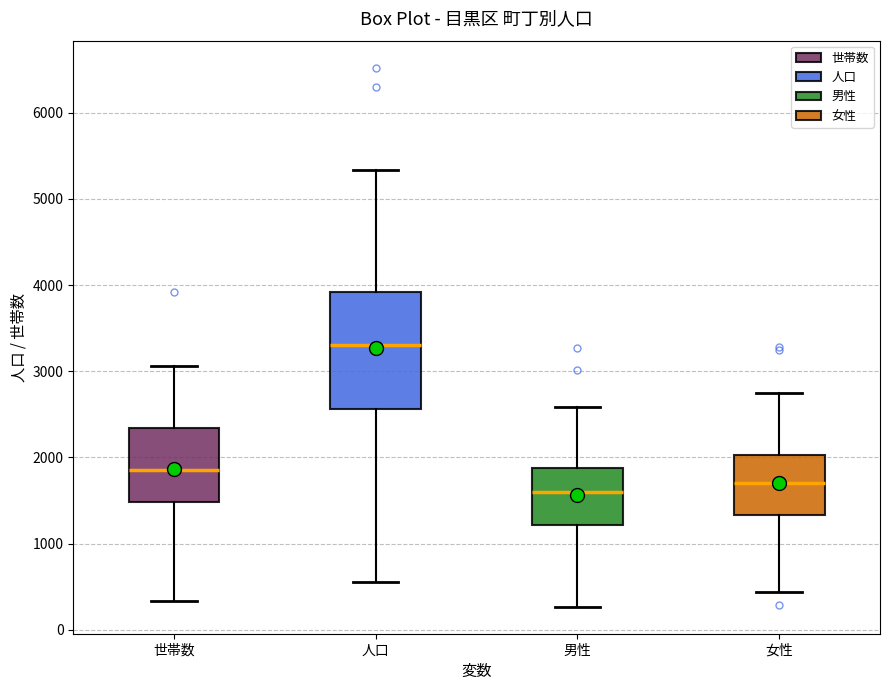

Which box is the tallest, from its lower edge to its upper edge?

人口